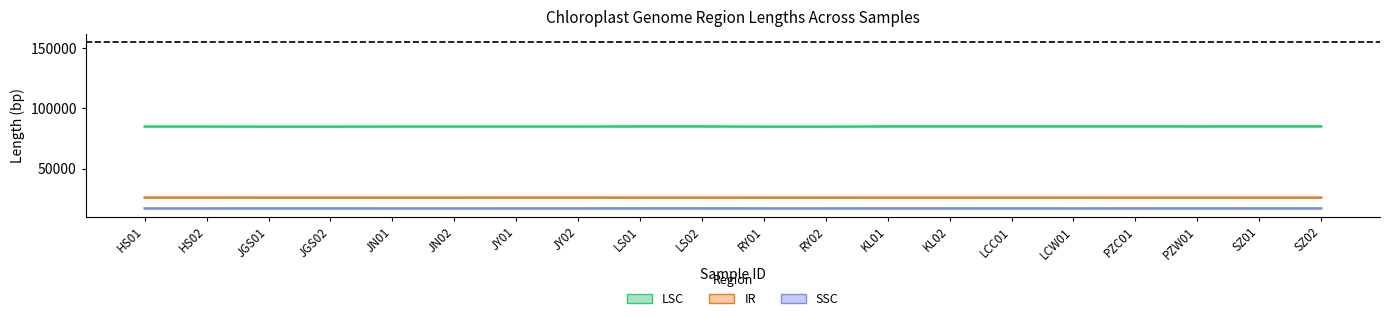

Count the number of categories in the chart.

20